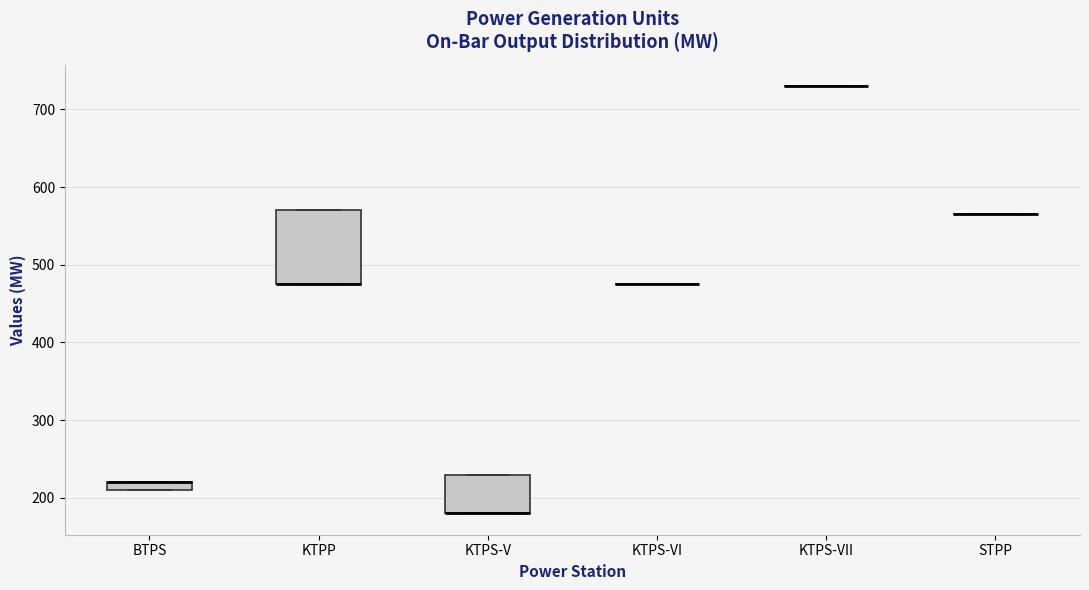

Which box is the tallest, from its lower edge to its upper edge?

KTPP